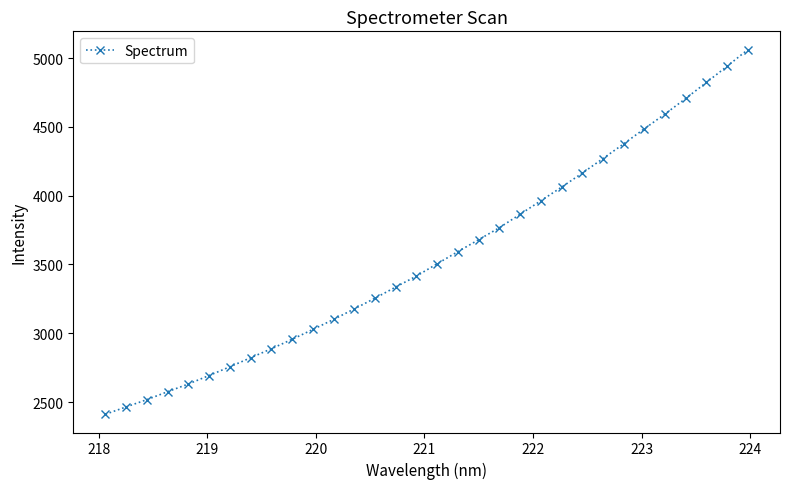

What is the difference between the maximum and minimum values?

2651.2